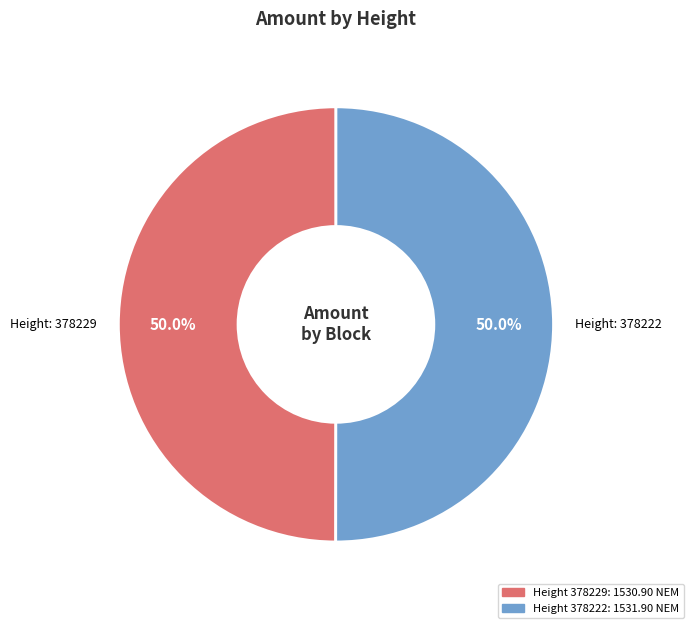

Approximately how many times larger is the value at Height: 378229 compared to Height: 378222?

1.0